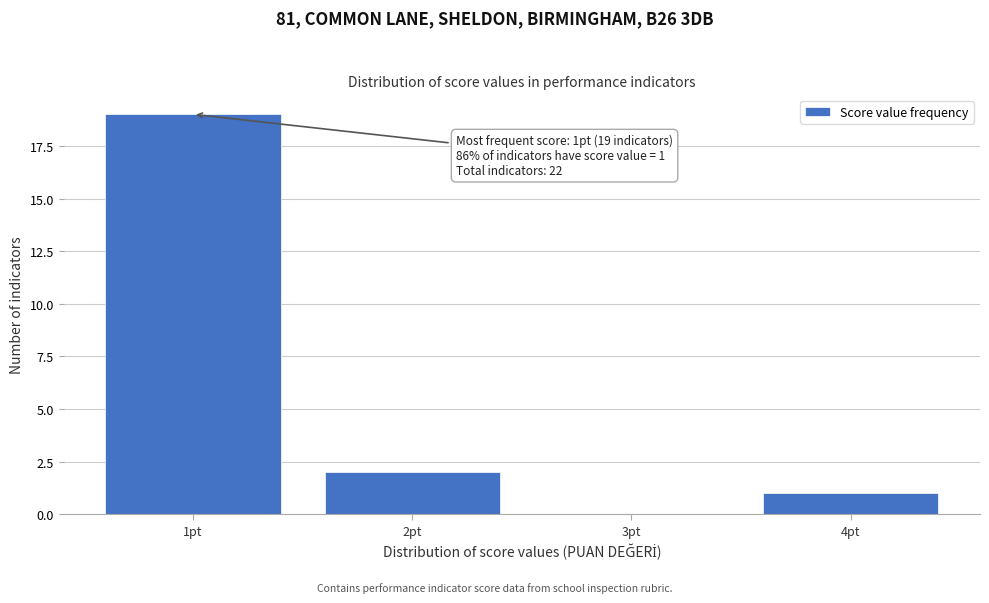

Reading left to right, what are all the values shown in this chart?

1pt=19	2pt=2	3pt=0	4pt=1